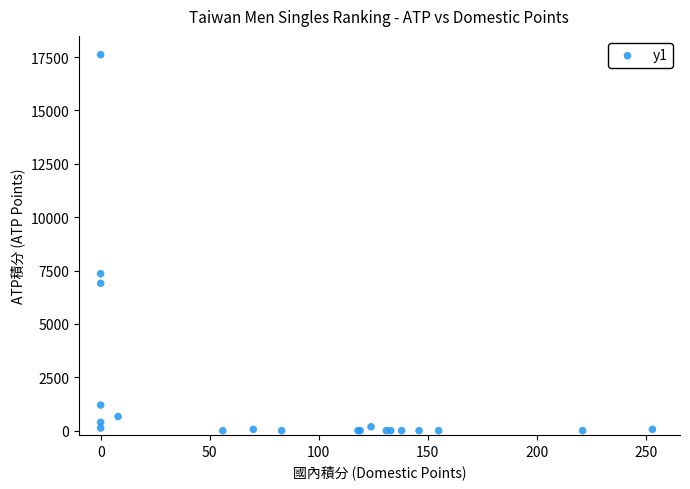

What Y value in the scatter plot is closest to 8805?

7350